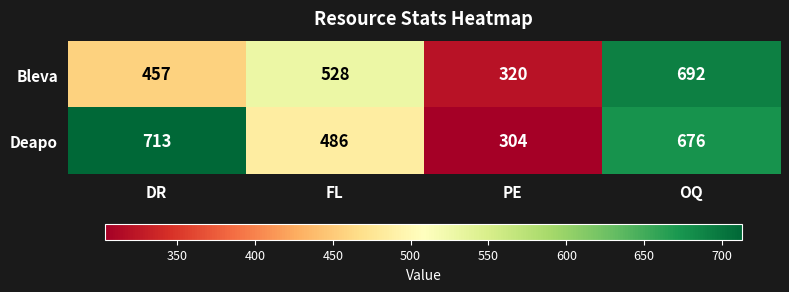

List the series in order of their overall mean, lowest first.

Bleva, Deapo